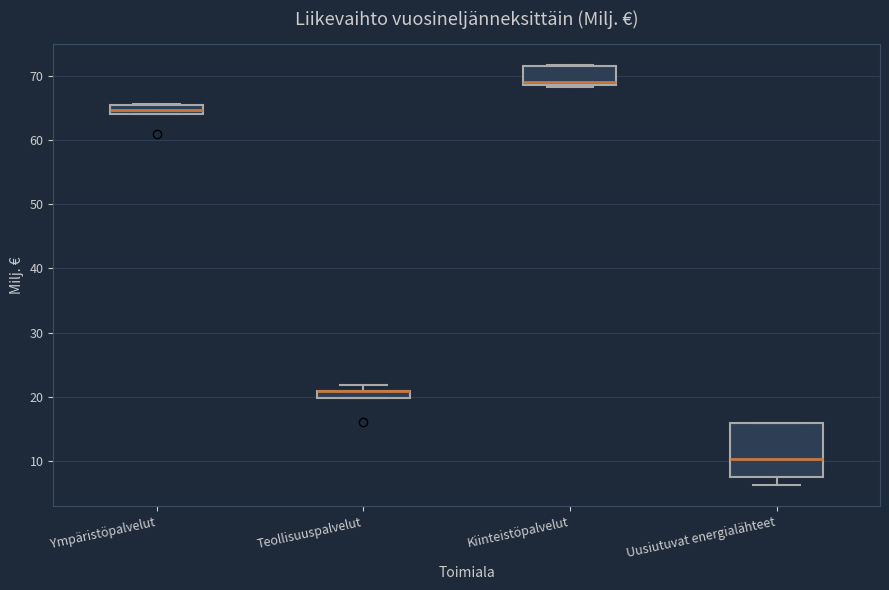

Where is the lower edge of the box for Teollisuuspalvelut on the y-axis? The values are not printed on the chart, so give them approximately, as read against the axis.

20